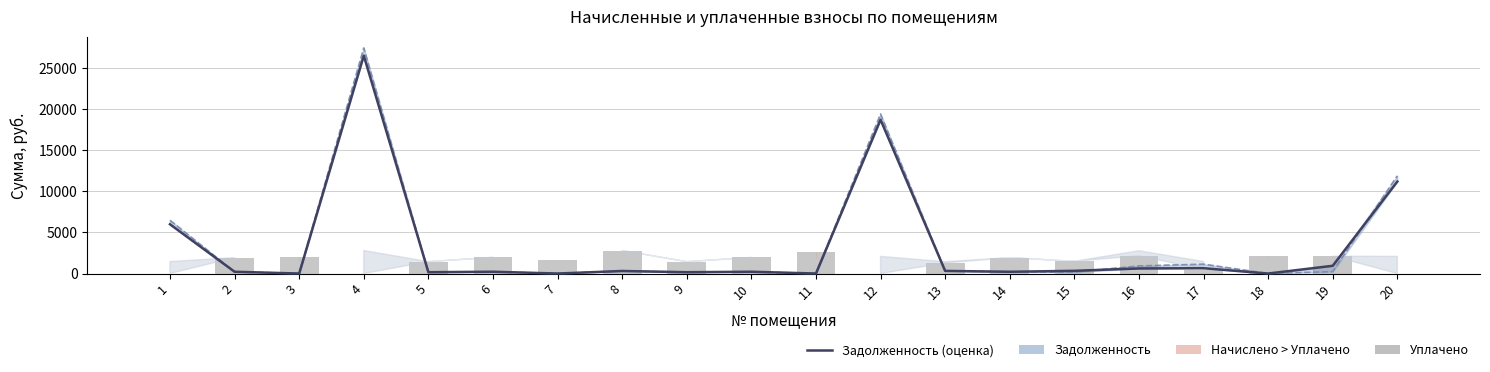

How many bars are there in total?

40